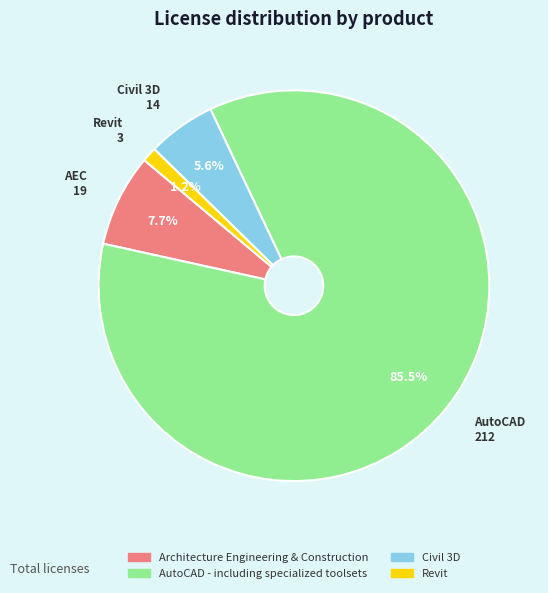

How many slices are in this pie chart?

4